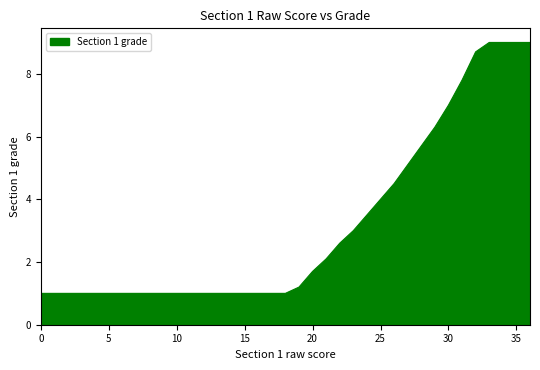

What is the maximum value shown in the chart?

9.0